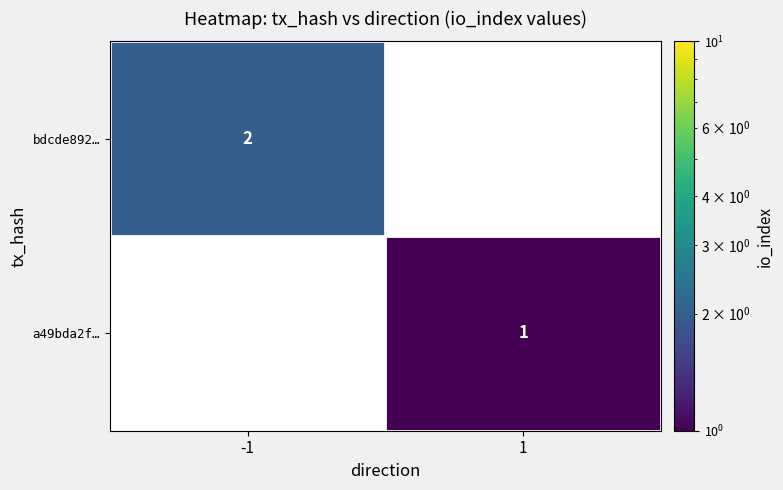

True or false: bdcde892… has a value of 2 at -1.

True